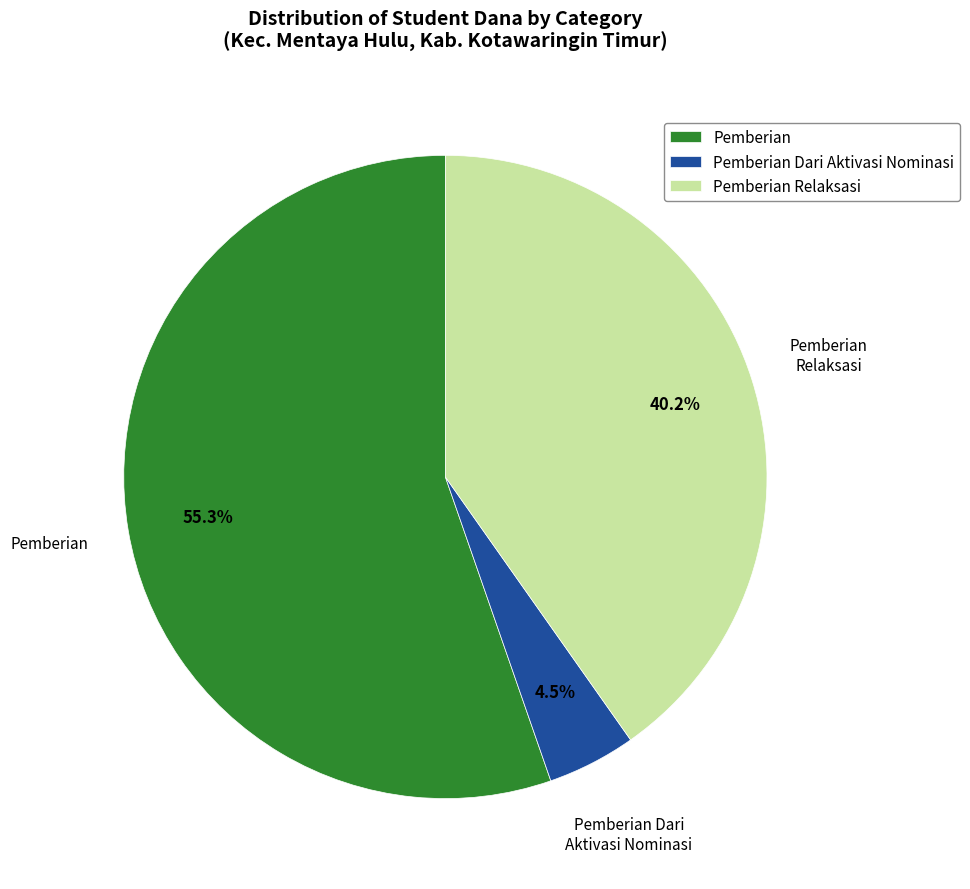

Combined, what portion of the pie is Pemberian Relaksasi and Pemberian?

95.5%